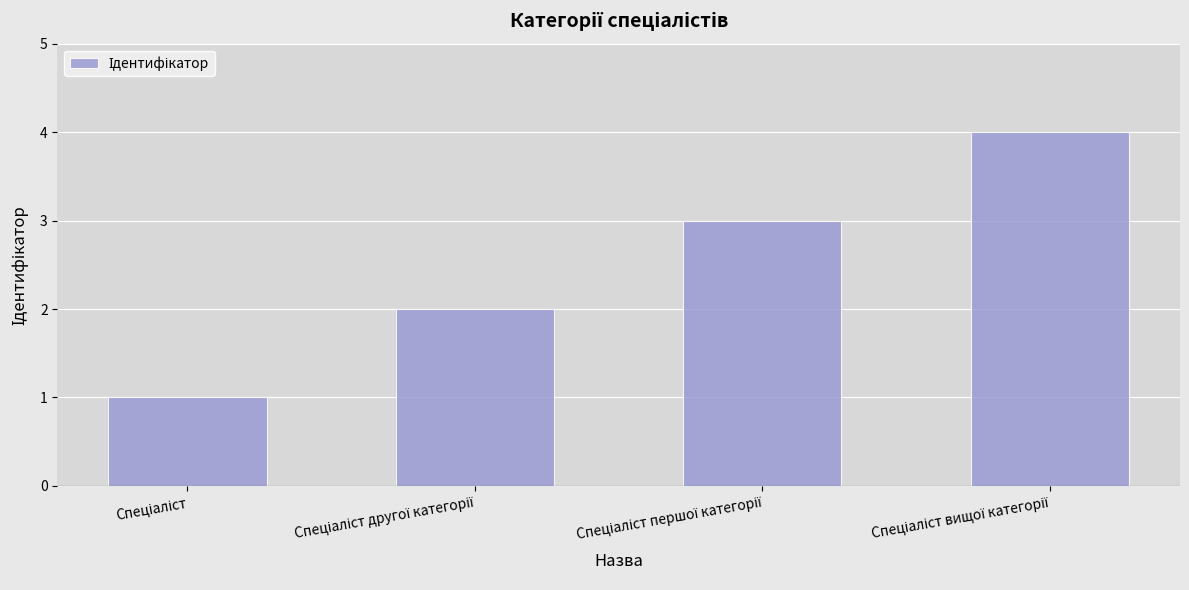

Reading right to left, what are all the values shown in this chart?

4	3	2	1